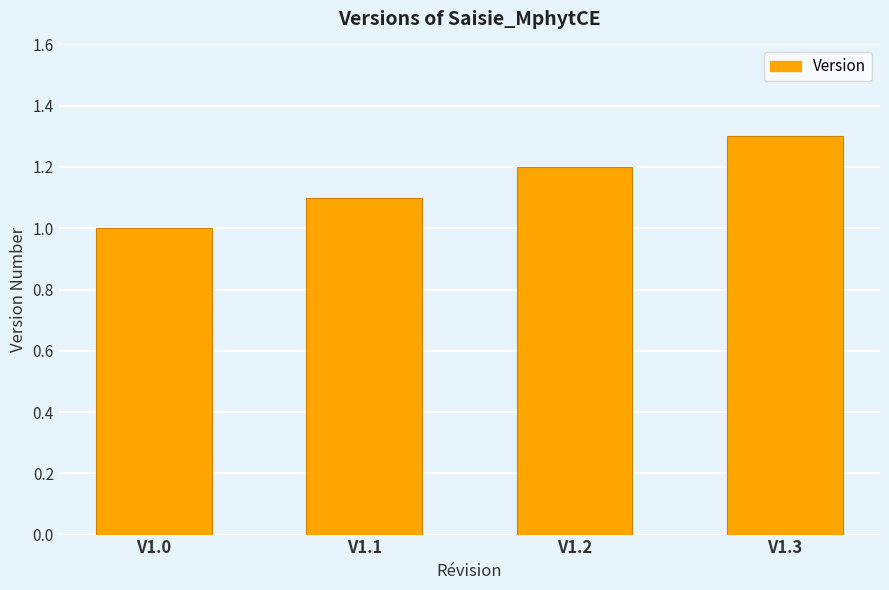

How many bars are there in total?

4